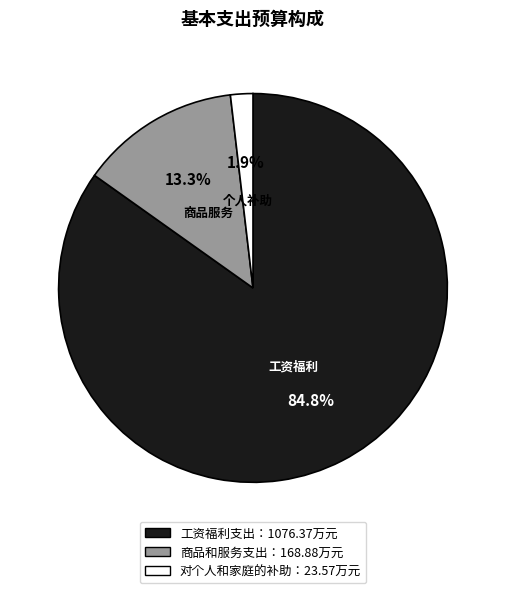

Is there any slice that represents more than half of the pie?

Yes